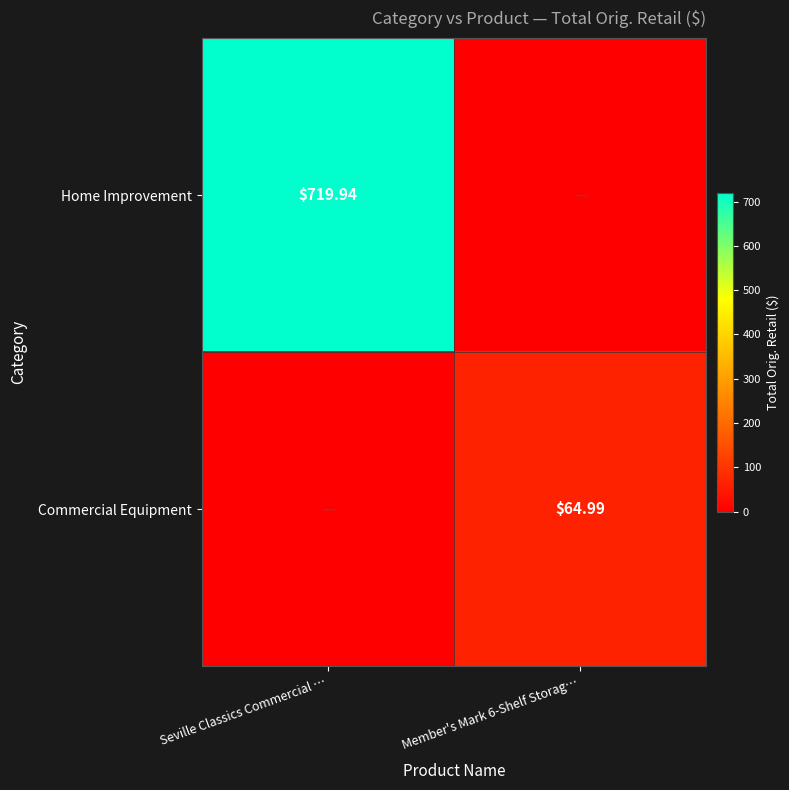

At how many categories does at least one series exceed 279?

1